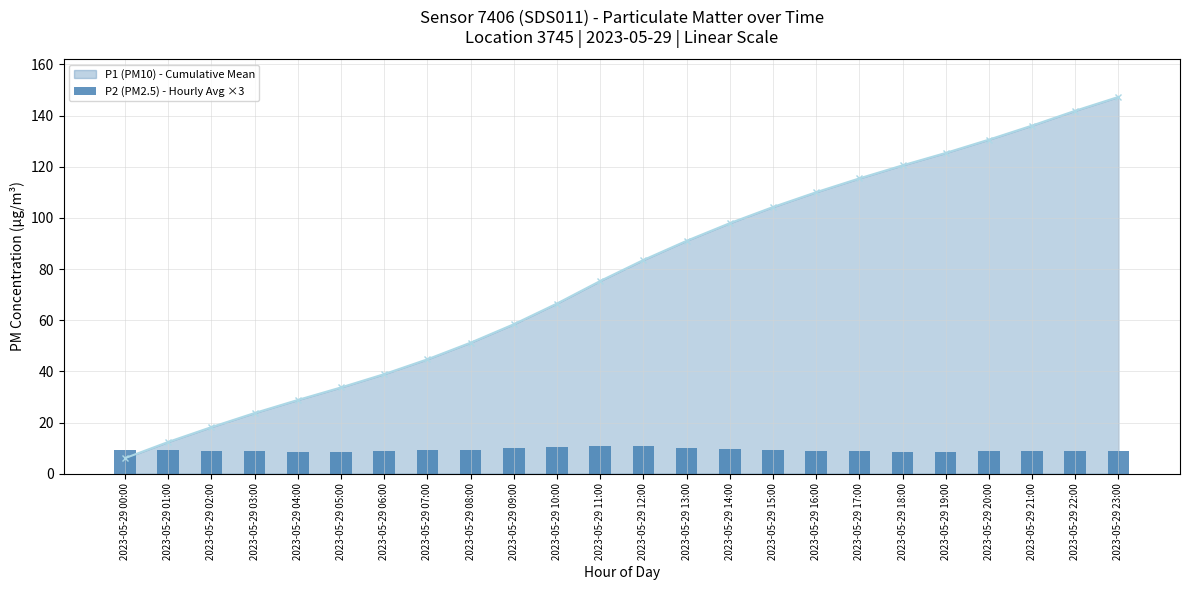

List the labels in order of P1 (PM10) - Cumulative Mean value, smallest first.

2023-05-29 00:00, 2023-05-29 01:00, 2023-05-29 02:00, 2023-05-29 03:00, 2023-05-29 04:00, 2023-05-29 05:00, 2023-05-29 06:00, 2023-05-29 07:00, 2023-05-29 08:00, 2023-05-29 09:00, 2023-05-29 10:00, 2023-05-29 11:00, 2023-05-29 12:00, 2023-05-29 13:00, 2023-05-29 14:00, 2023-05-29 15:00, 2023-05-29 16:00, 2023-05-29 17:00, 2023-05-29 18:00, 2023-05-29 19:00, 2023-05-29 20:00, 2023-05-29 21:00, 2023-05-29 22:00, 2023-05-29 23:00